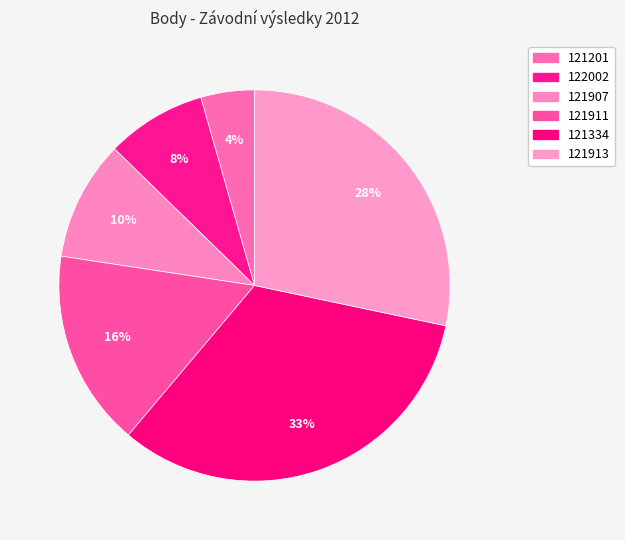

To the nearest percent, what portion does 121334 represent?

33%